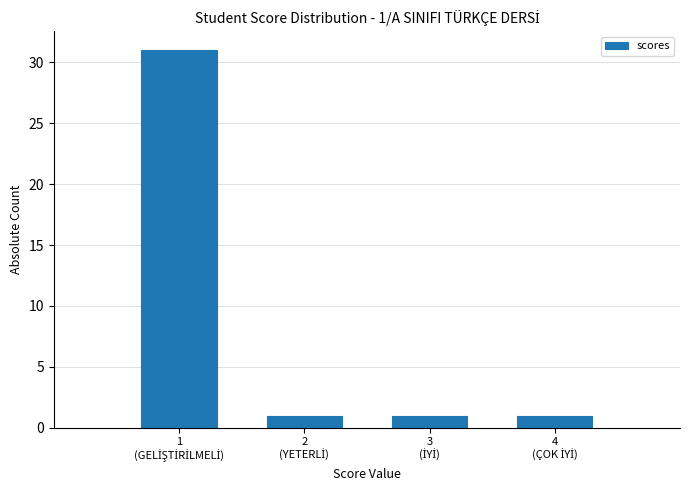

Reading left to right, extract all data points from this chart.

31	1	1	1